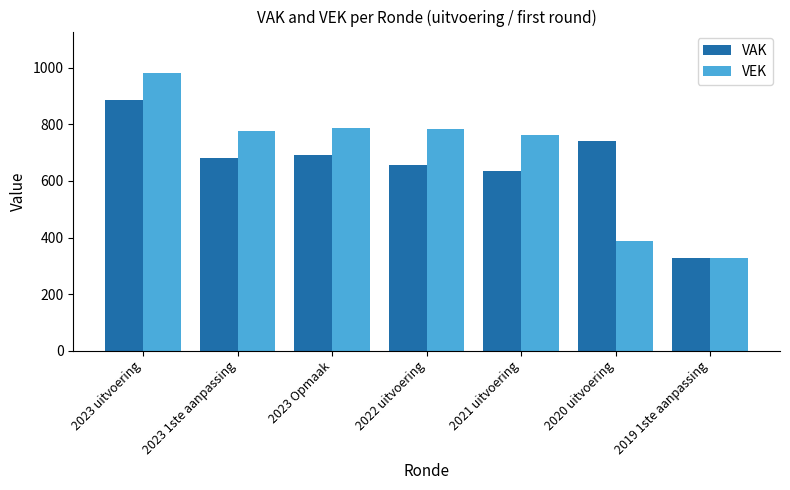

Which series has the widest spread of values?

VEK